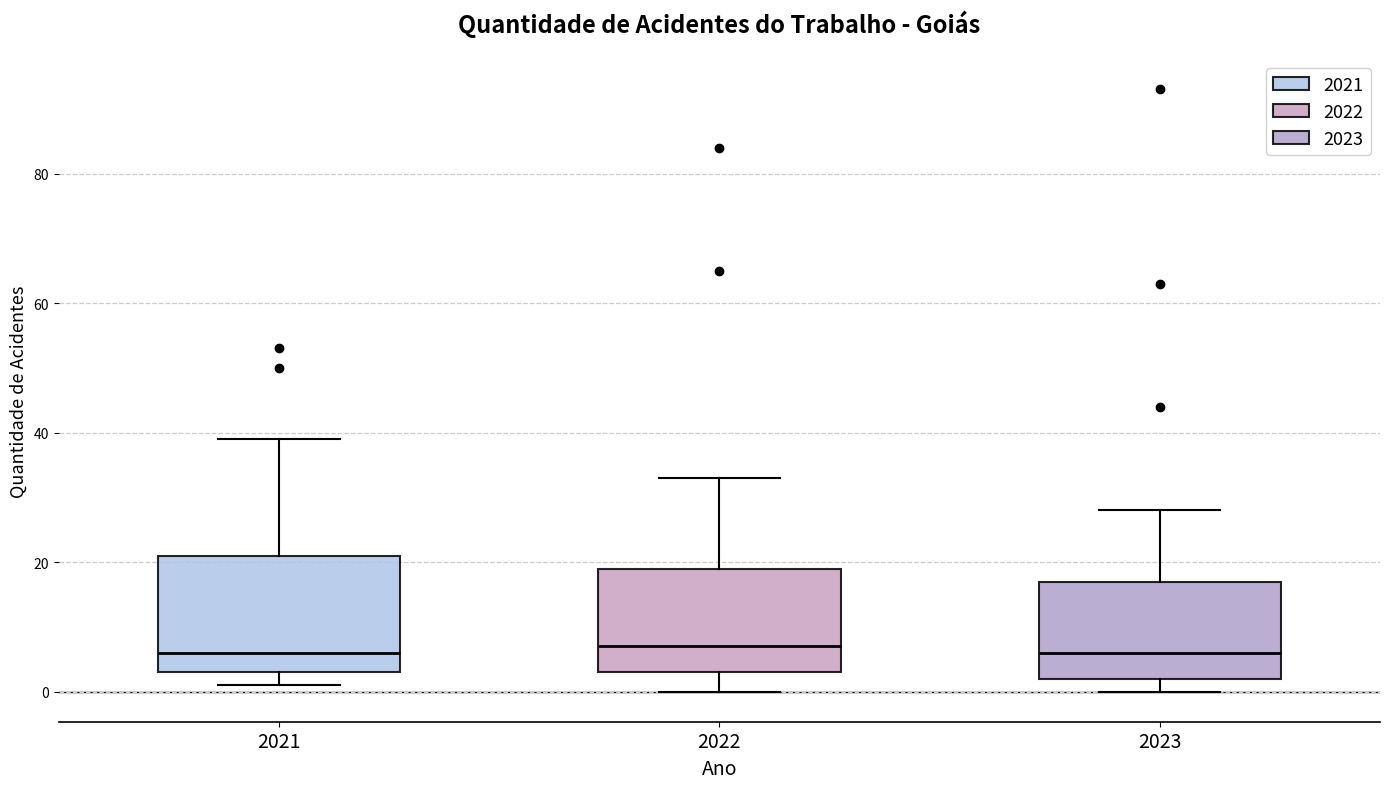

Reading left to right, read every box against the y-axis: the position of its median line, the range the box covers, and the ends of its whiskers. The values are not printed on the chart, so give them approximately, as read against the axis.

2021: median 6, box 4 to 22, whiskers 2 to 40
2022: median 8, box 4 to 20, whiskers 0 to 34
2023: median 6, box 2 to 18, whiskers 0 to 28